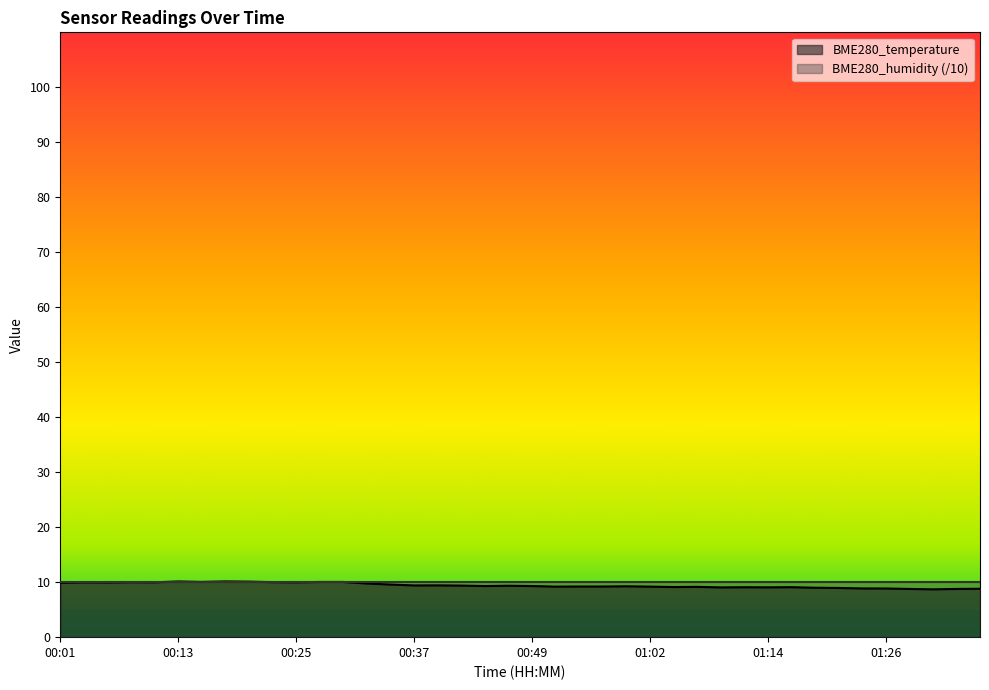

What position from the right is 00:59?

16